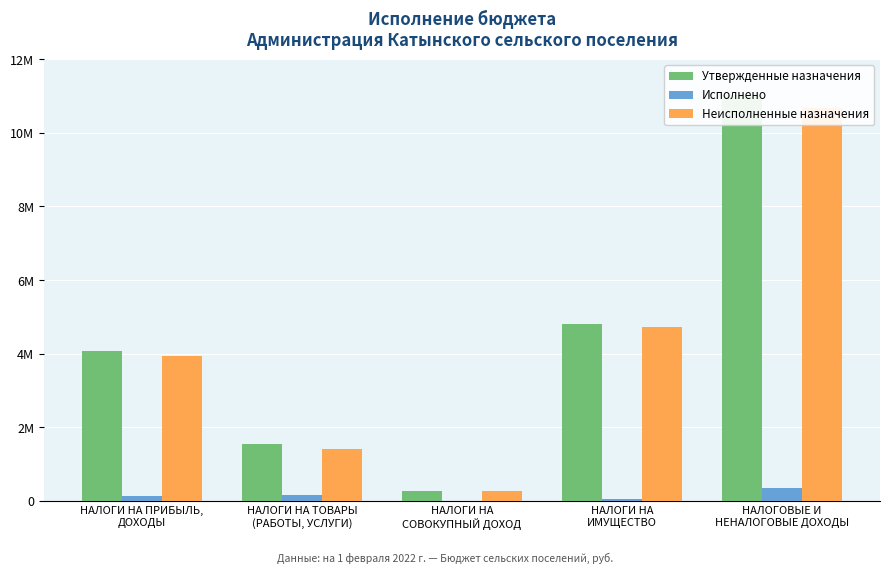

At how many categories does at least one series exceed 7729757?

1